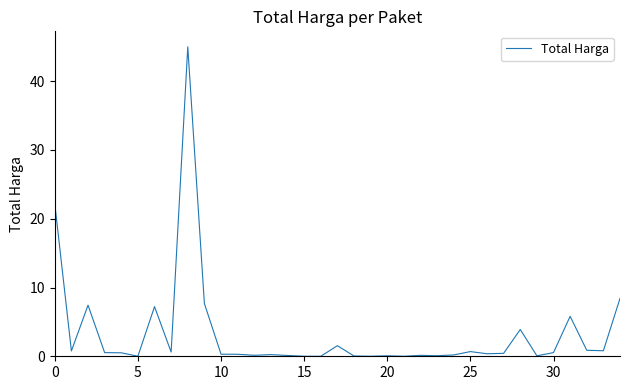

What is the maximum value shown in the chart?

45.0